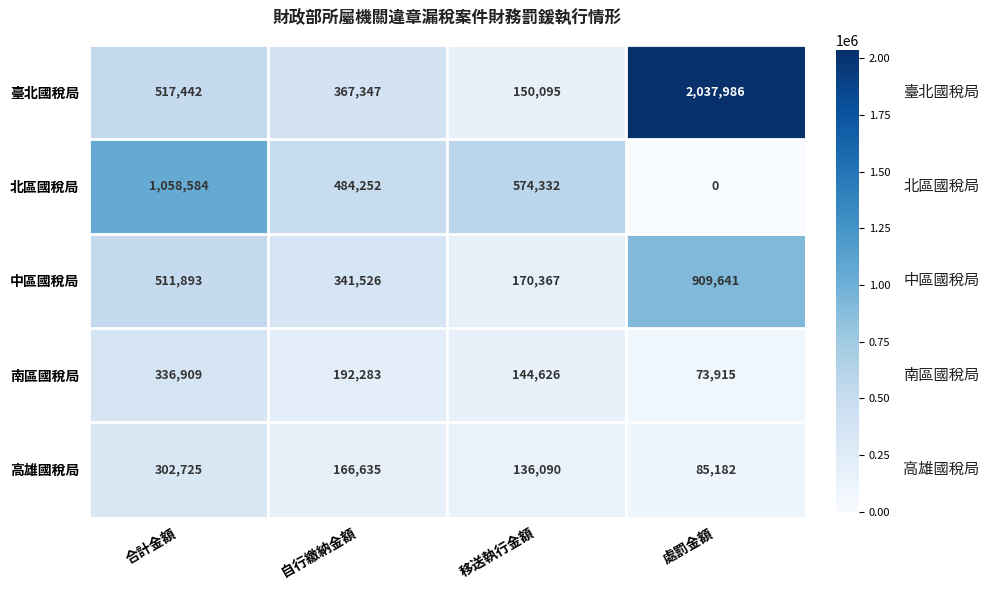

Where is 北區國稅局 nearest to the value 529292?

自行繳納金額